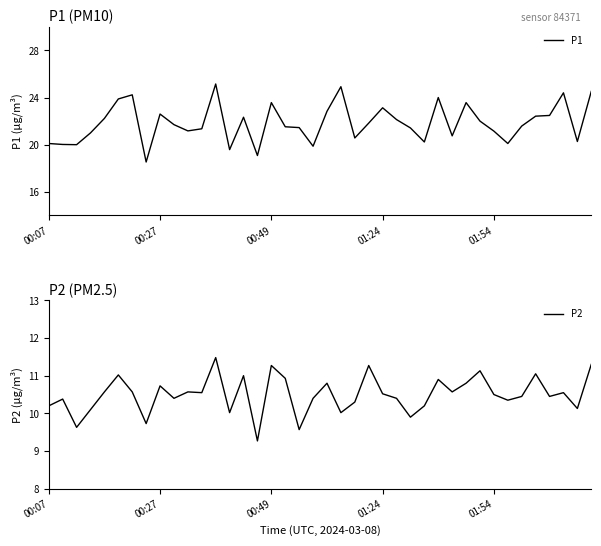

In P1, how many points are lower than both neighbors (excluding endpoints)?

11